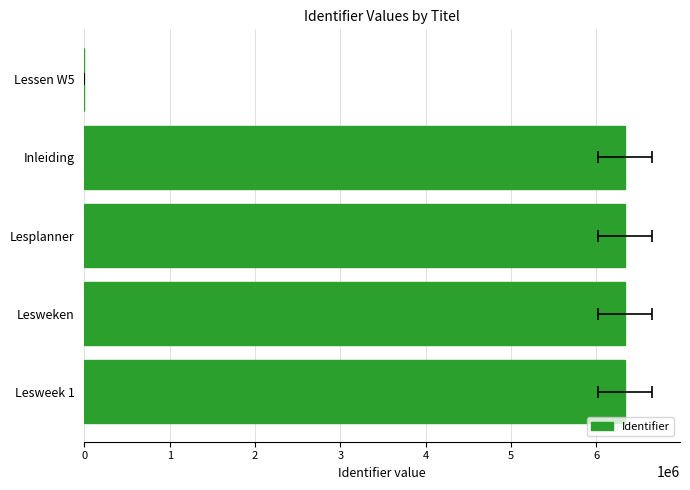

Where is the data nearest to the value 3166726?

Inleiding